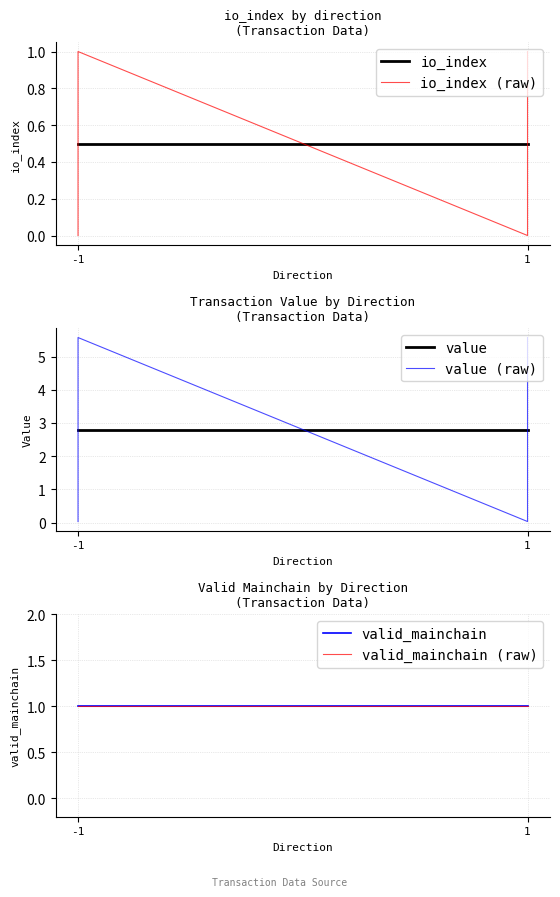

The value of value at 1 is 0.0. True or false?

False